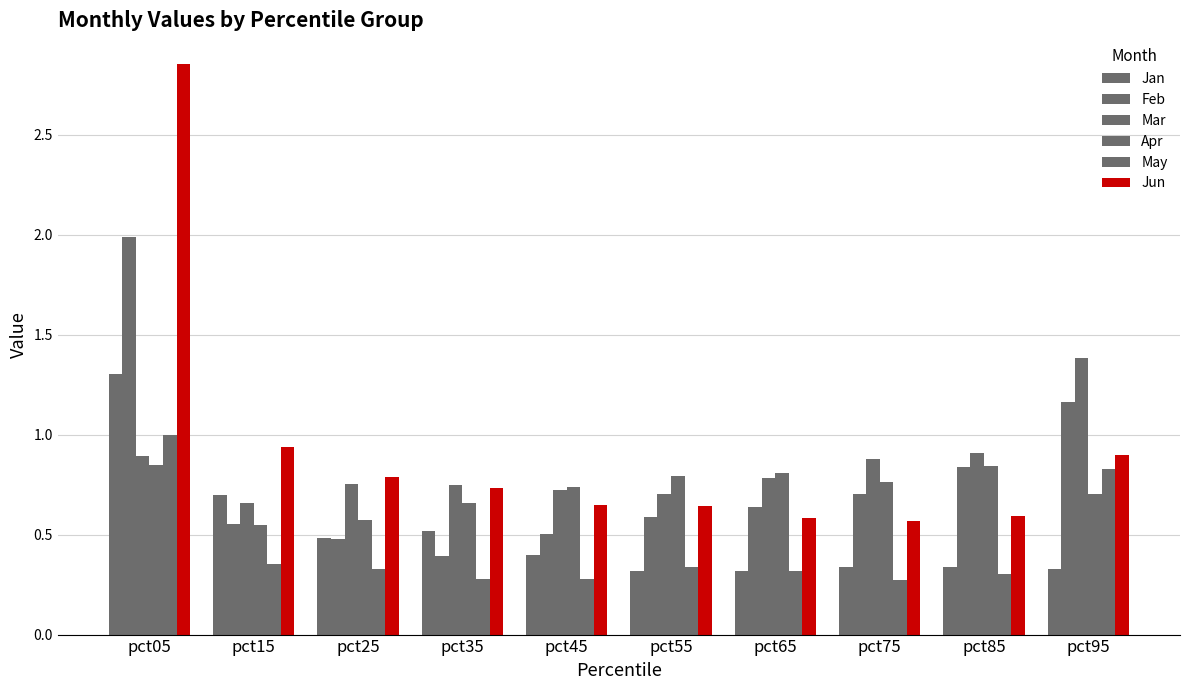

At pct05, list the series in order from smallest to largest.

Apr, Mar, May, Jan, Feb, Jun